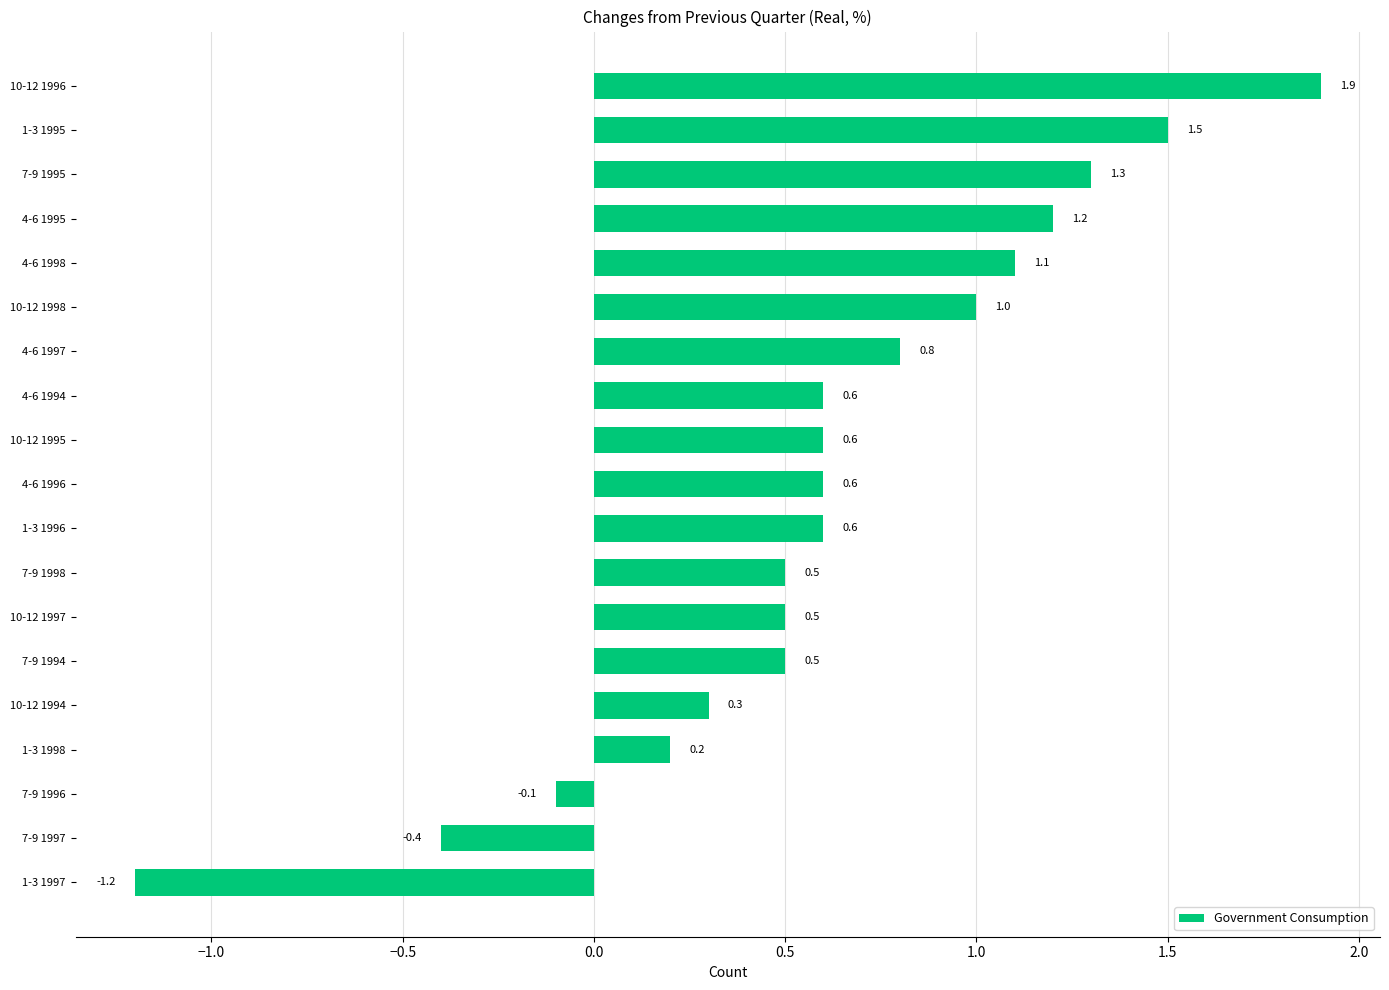

What is the change in value from 10-12 1997 to 1-3 1996?

+0.1